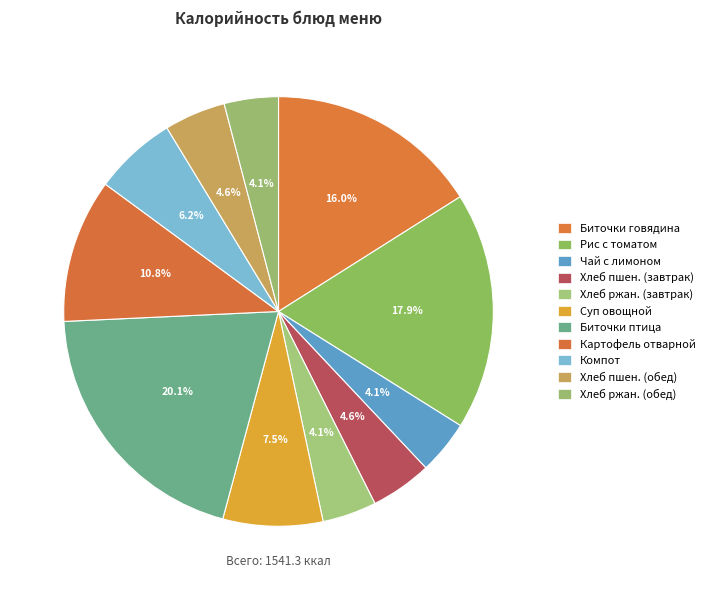

How many segments does this pie chart have?

11